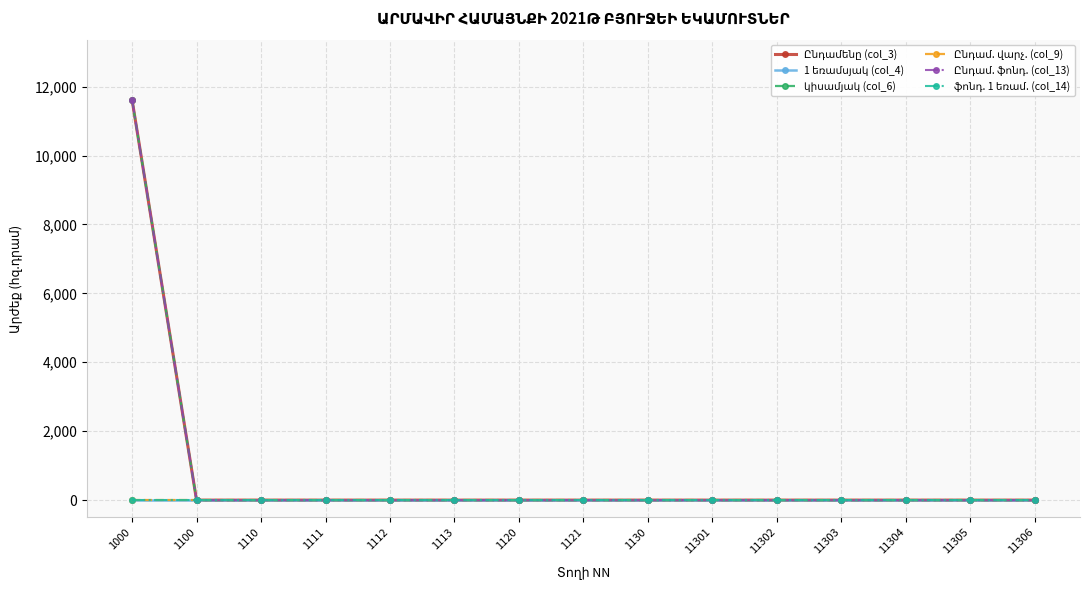

Reading right to left, what are all the values shown in this chart?

Ընդամենը (col_3): 11306=0	11305=0	11304=0	11303=0	11302=0	11301=0	1130=0	1121=0	1120=0	1113=0	1112=0	1111=0	1110=0	1100=0	1000=11620
1 եռամսյակ (col_4): 11306=0	11305=0	11304=0	11303=0	11302=0	11301=0	1130=0	1121=0	1120=0	1113=0	1112=0	1111=0	1110=0	1100=0	1000=0
կիսամյակ (col_6): 11306=0	11305=0	11304=0	11303=0	11302=0	11301=0	1130=0	1121=0	1120=0	1113=0	1112=0	1111=0	1110=0	1100=0	1000=11620
Ընդամ. վարչ. (col_9): 11306=0	11305=0	11304=0	11303=0	11302=0	11301=0	1130=0	1121=0	1120=0	1113=0	1112=0	1111=0	1110=0	1100=0	1000=0
Ընդամ. ֆոնդ. (col_13): 11306=0	11305=0	11304=0	11303=0	11302=0	11301=0	1130=0	1121=0	1120=0	1113=0	1112=0	1111=0	1110=0	1100=0	1000=11620
ֆոնդ. 1 եռամ. (col_14): 11306=0	11305=0	11304=0	11303=0	11302=0	11301=0	1130=0	1121=0	1120=0	1113=0	1112=0	1111=0	1110=0	1100=0	1000=0